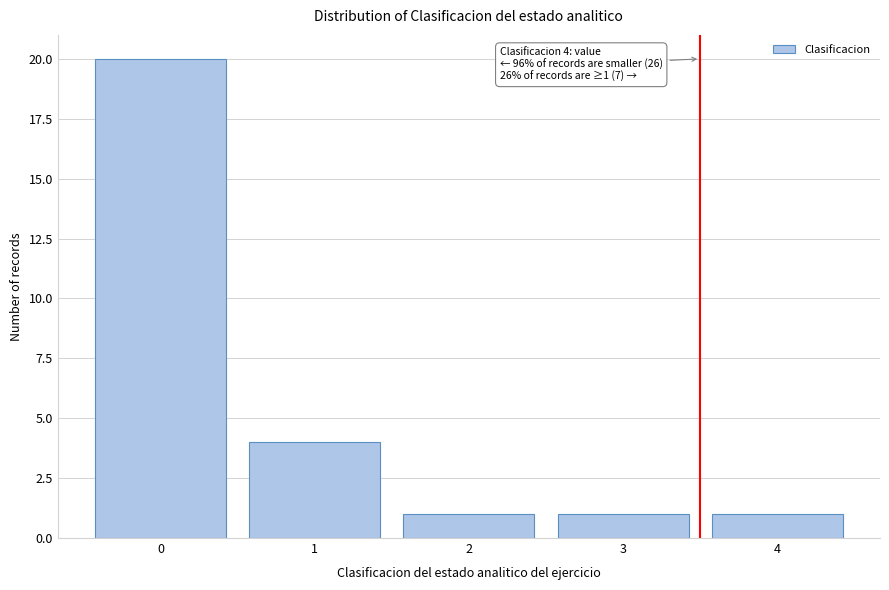

Reading left to right, transcribe all the data shown in this chart.

20	4	1	1	1